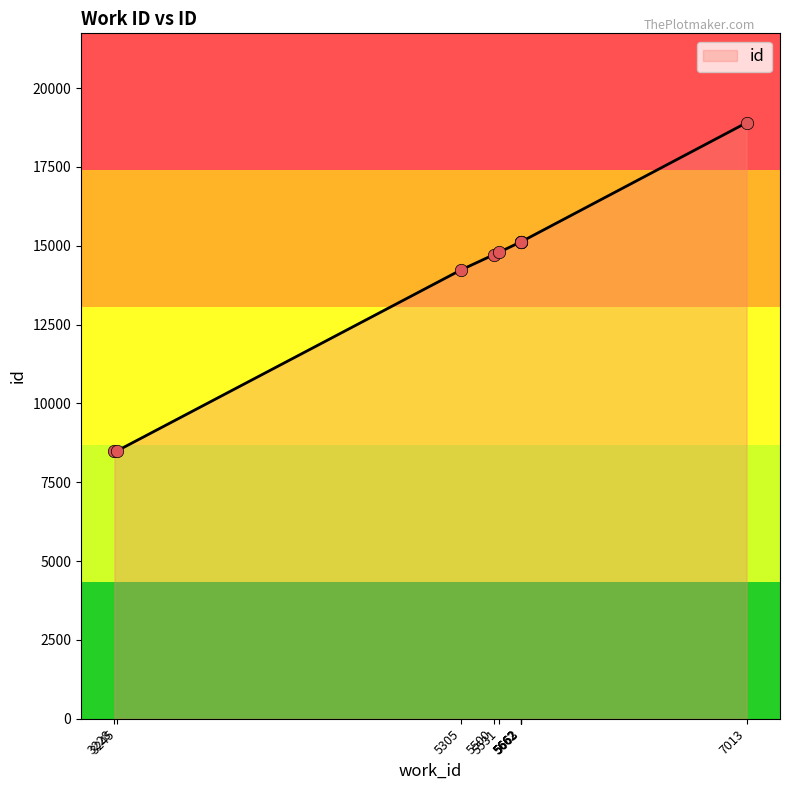

Between 5662 and 5662, which is larger?

5662